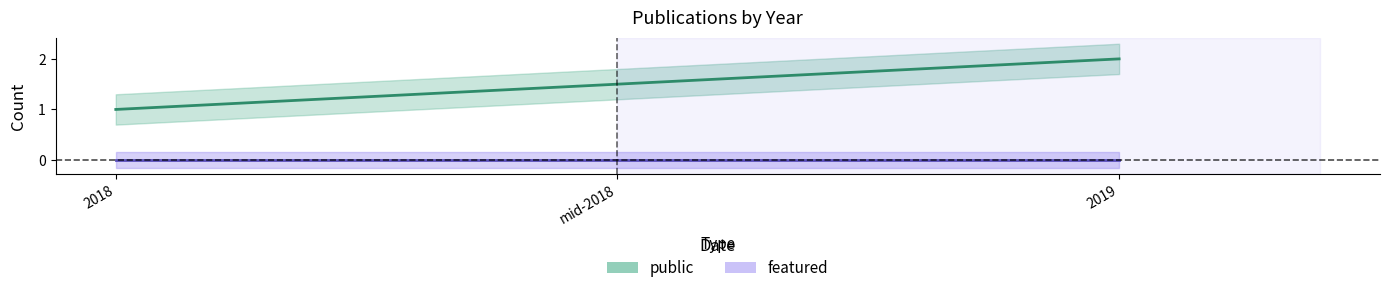

List the series in order of their peak value, highest first.

public, featured